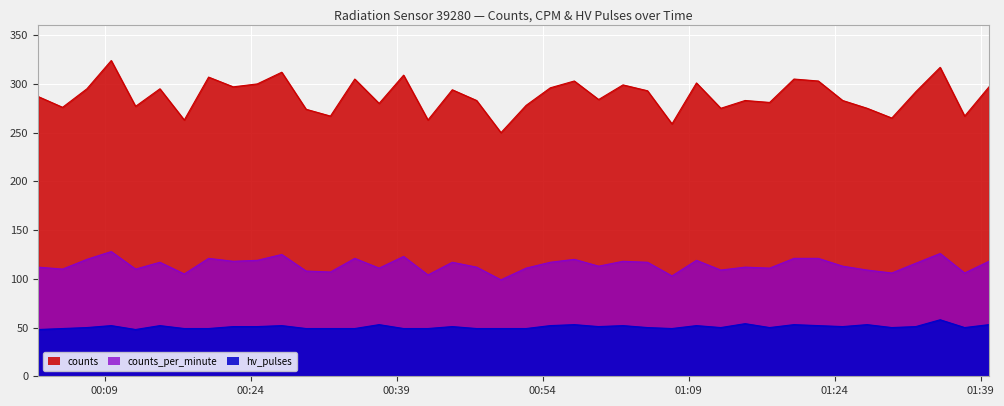

Where is hv_pulses nearest to the value 53?

2023-04-24T00:37:12